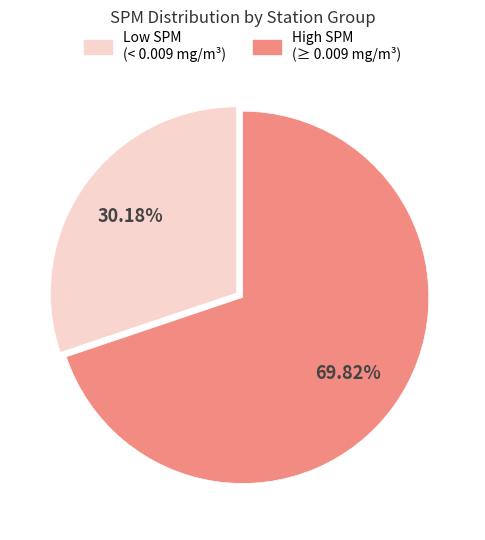

What is the majority slice?

High SPM (≥ 0.009 mg/m³)